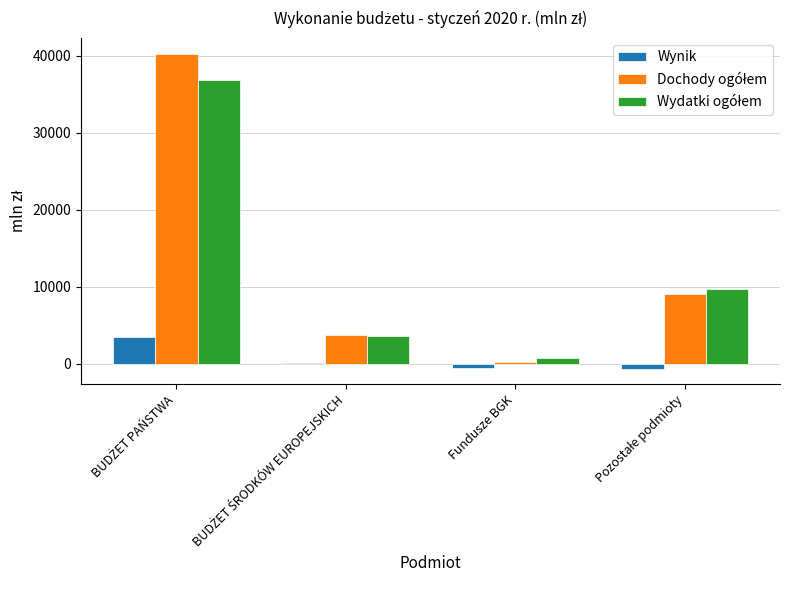

Count the number of categories in the chart.

4